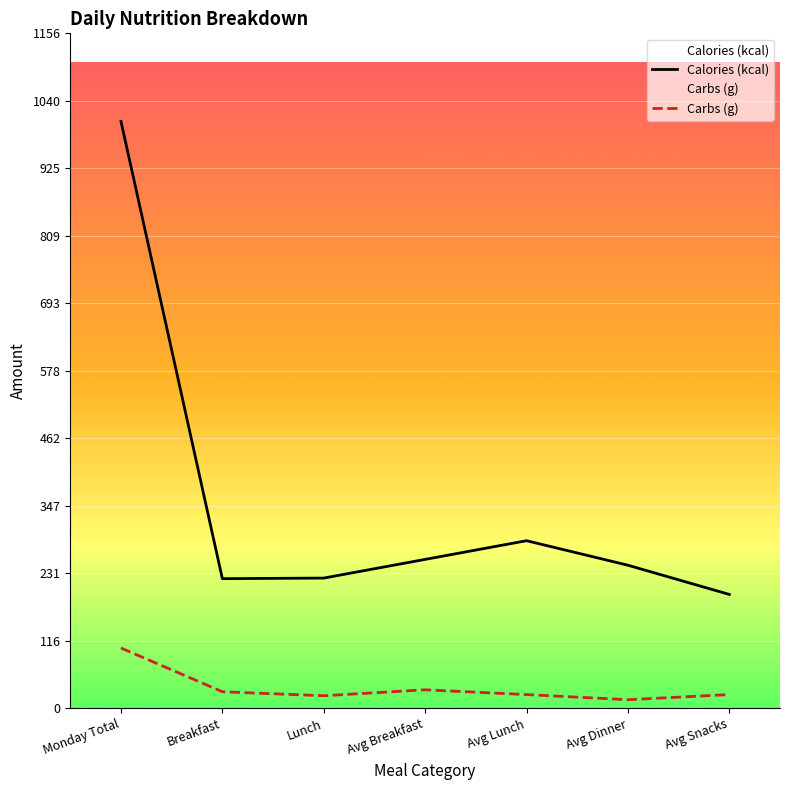

True or false: Calories (kcal) and Carbs (g) cross at least once.

False